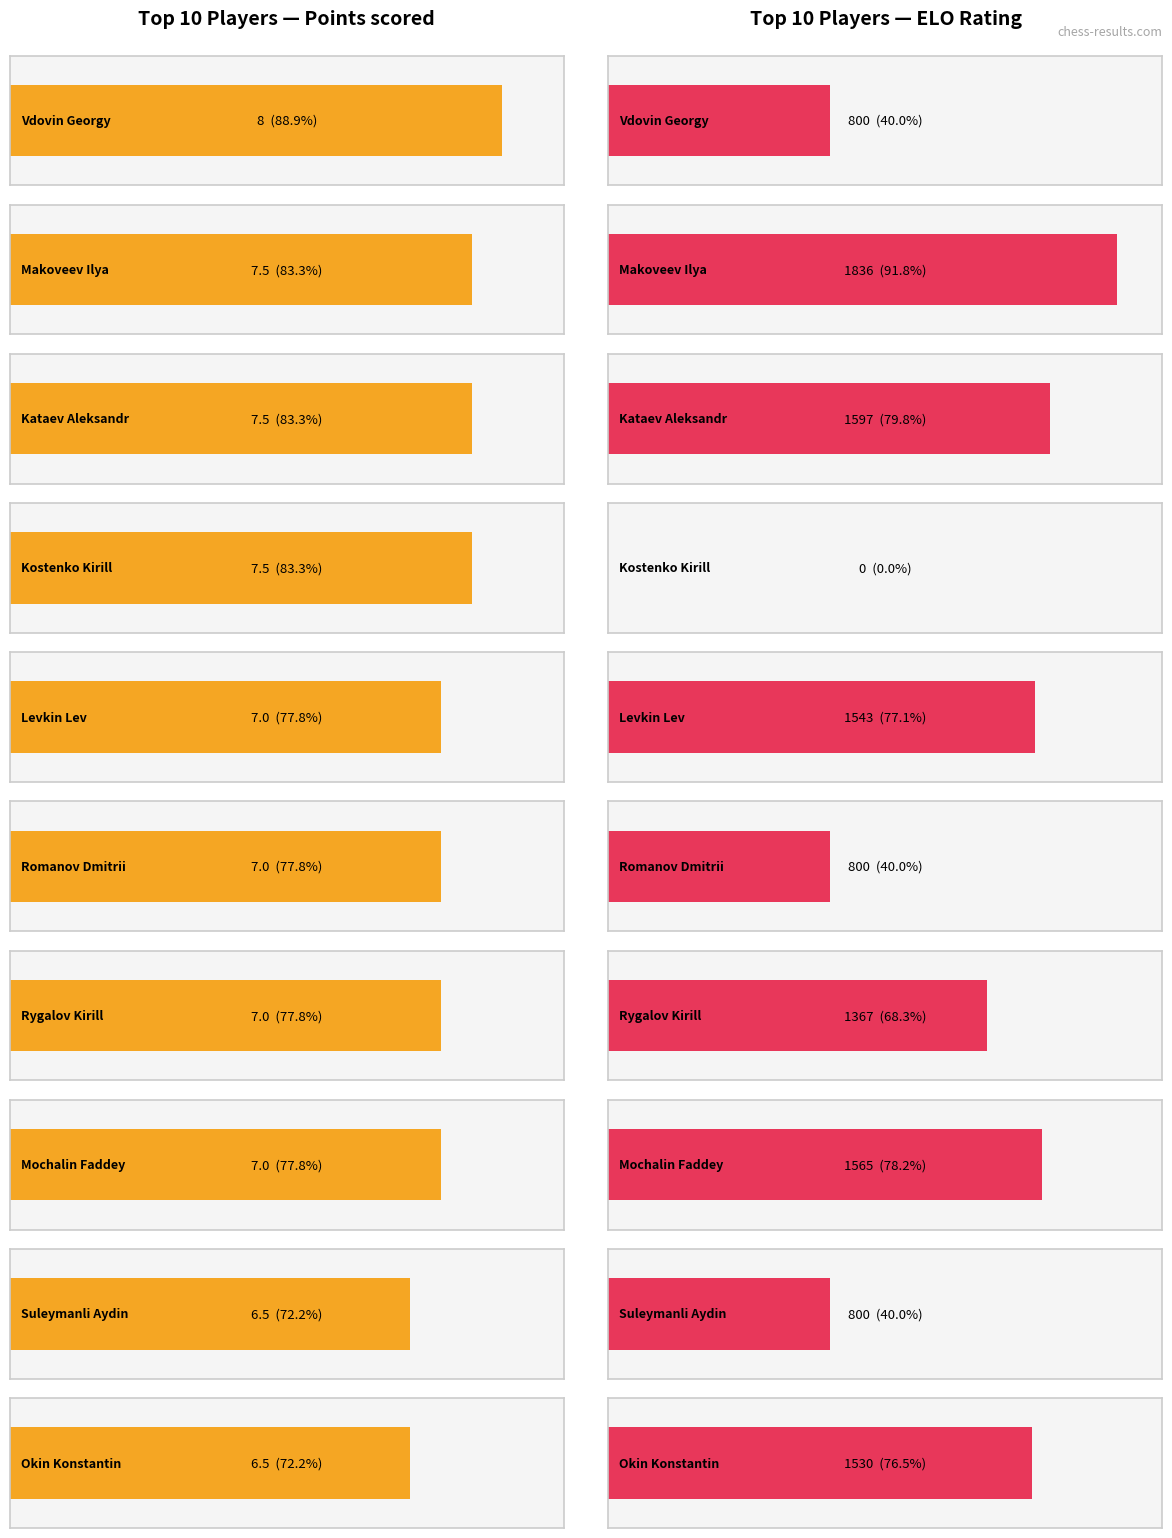

Where is Points nearest to the value 7?

Levkin Lev